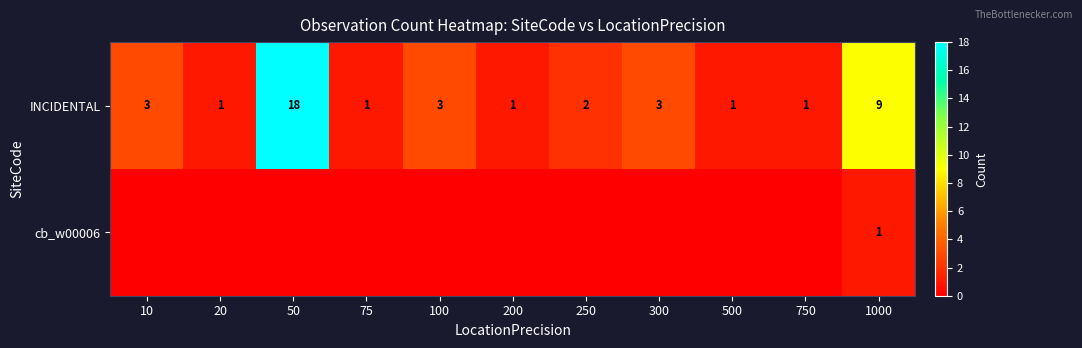

What is the difference between the highest and lowest values at 20?

1